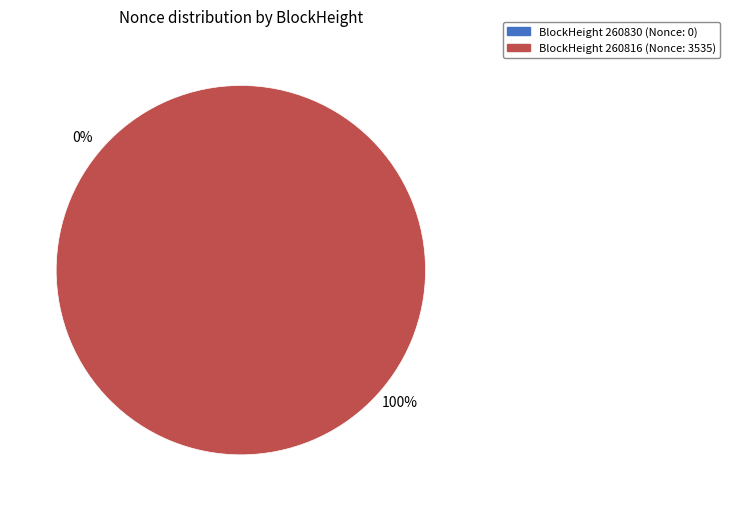

To the nearest percent, what percentage of the pie is 260816?

100%